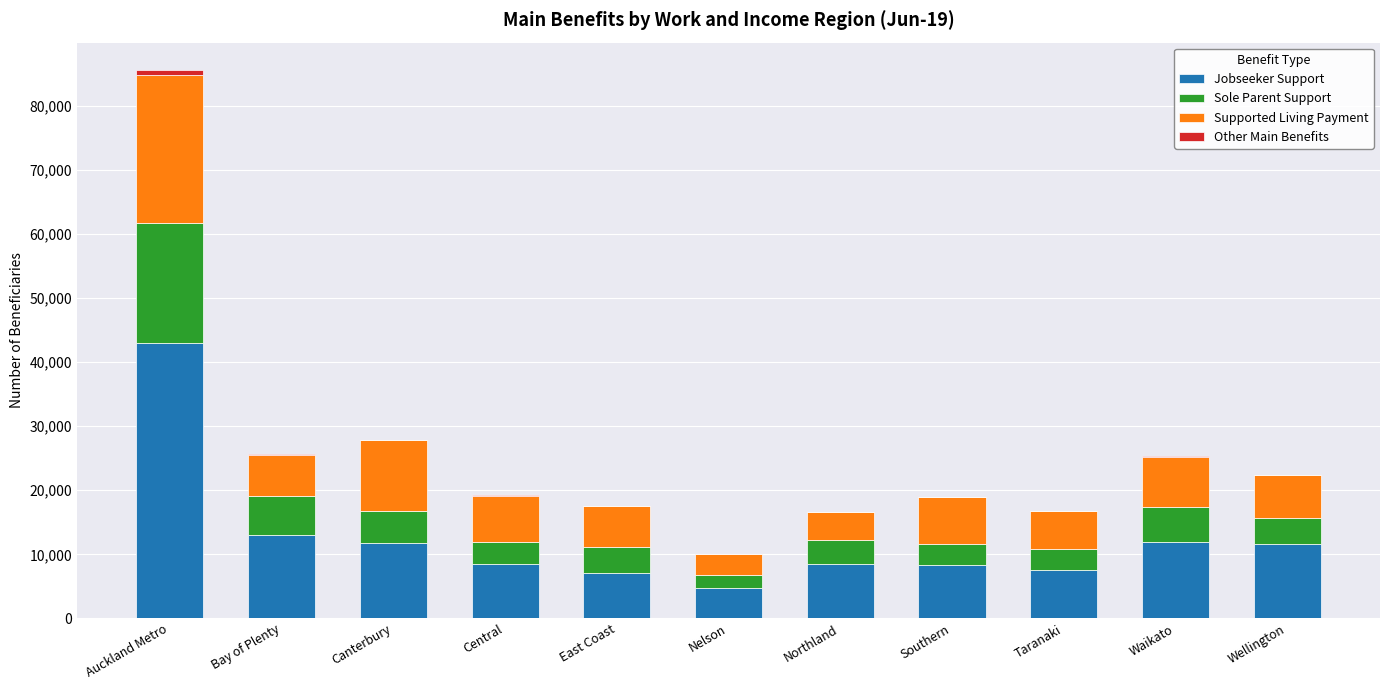

Which category has the highest value in the Jobseeker Support series?

Auckland Metro